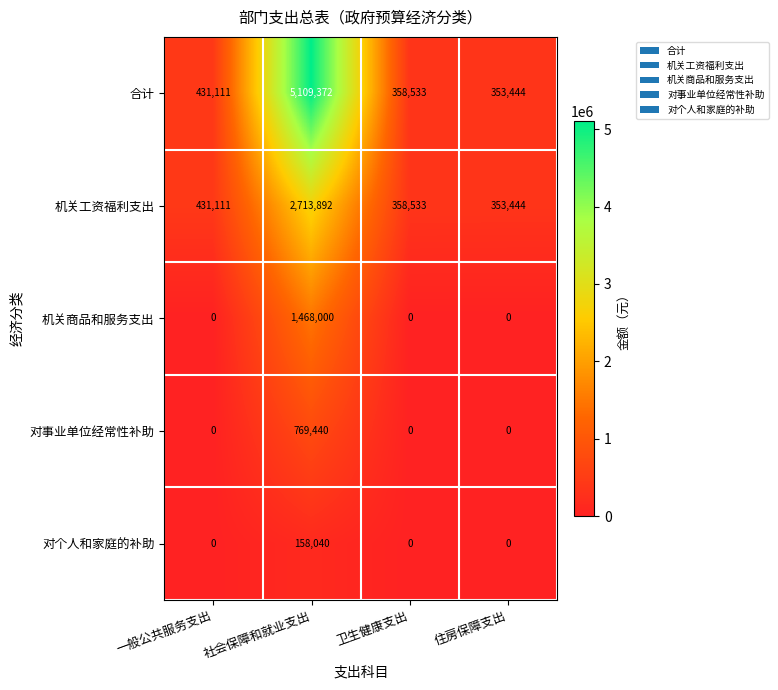

The 机关工资福利支出 series shows 353444 at 住房保障支出. True or false?

True